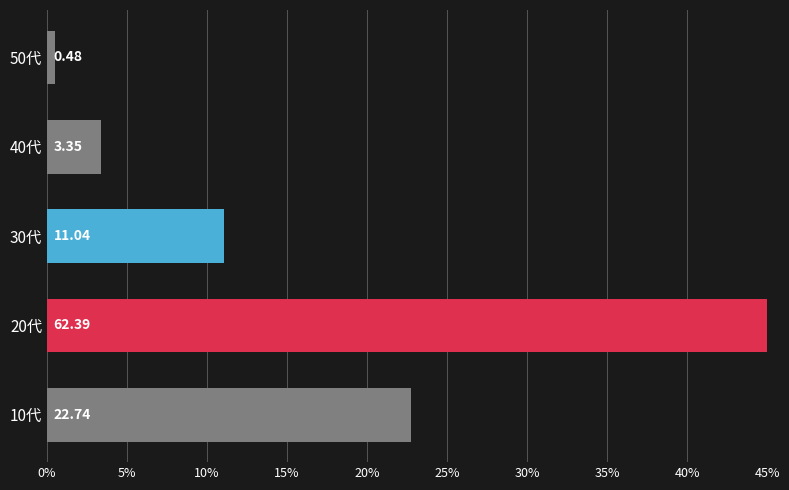

Reading right to left, transcribe all the data shown in this chart.

0.5	3.4	11.0	62.4	22.7